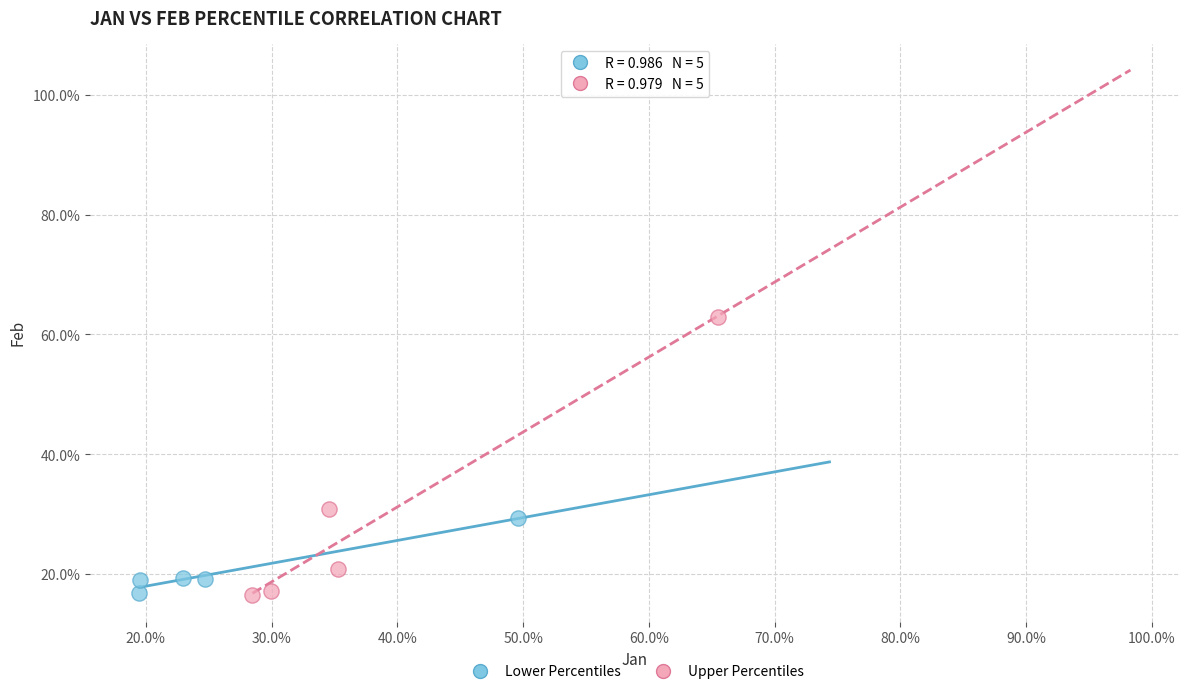

What are all the series names shown in the legend?

Lower Percentiles, Upper Percentiles